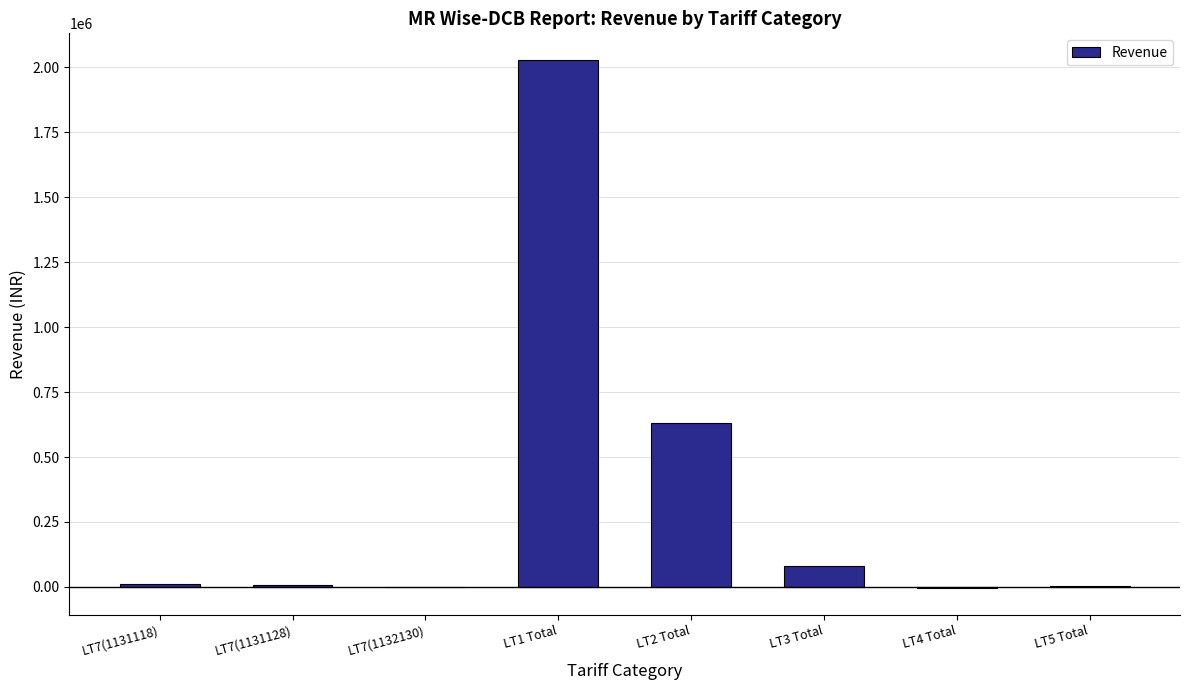

How many distinct data groups are displayed?

1